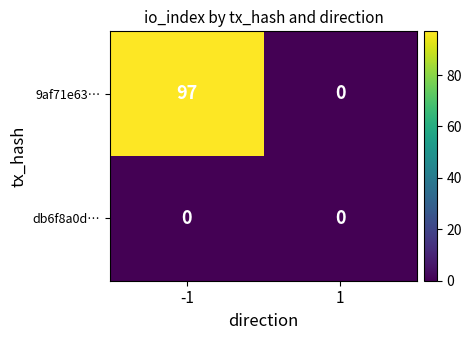

Between -1 and 1, which series saw the biggest shift?

9af71e63…